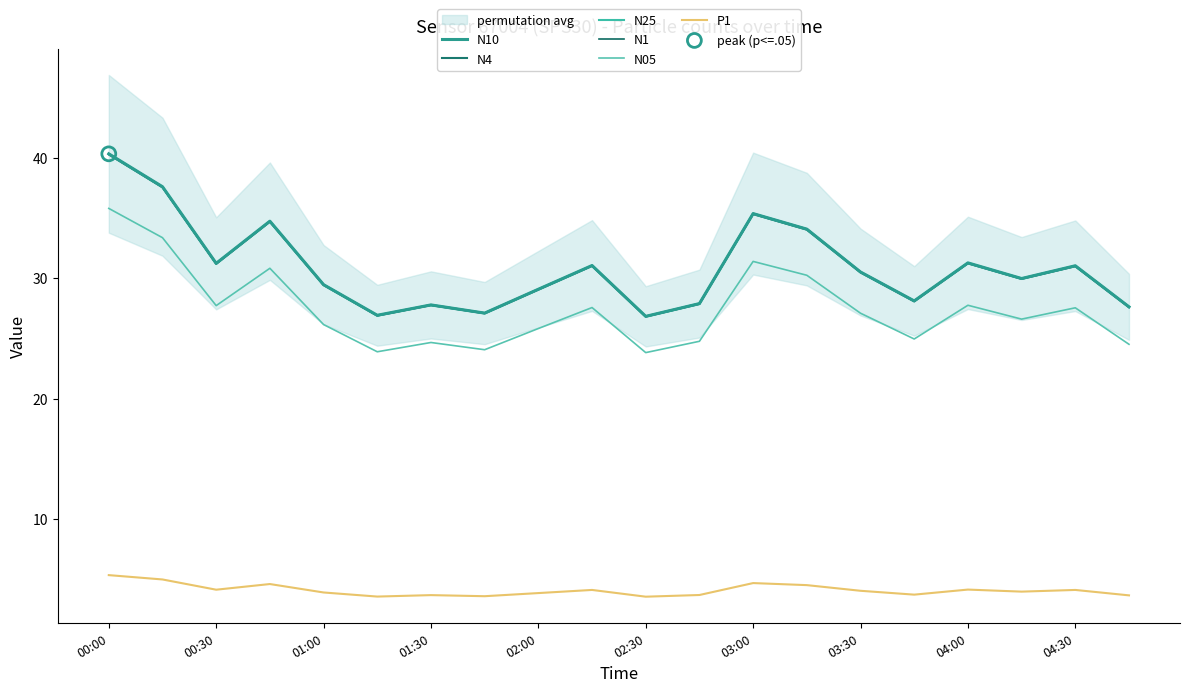

Which series has the largest total across all categories?

N10